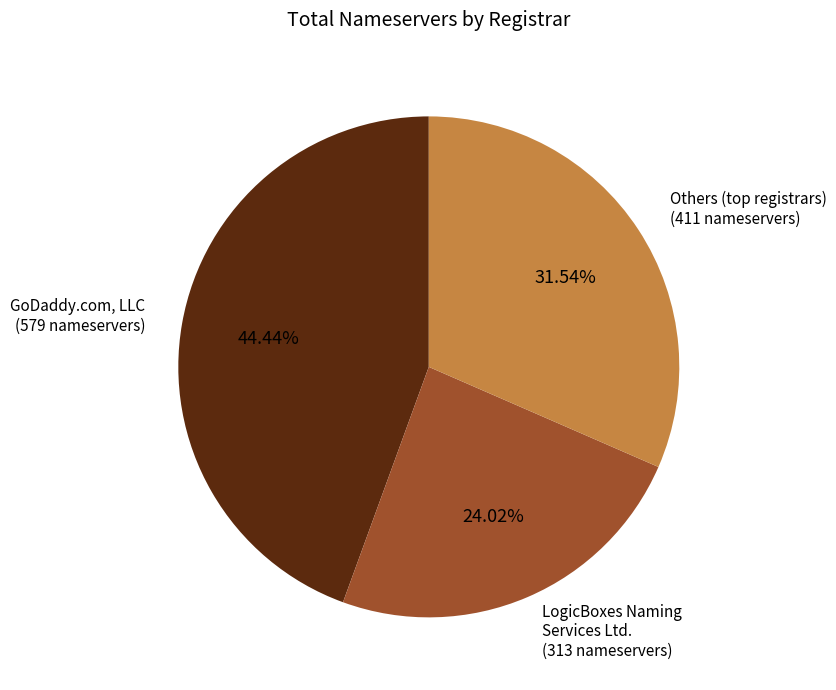

Is there a majority slice in this chart?

No